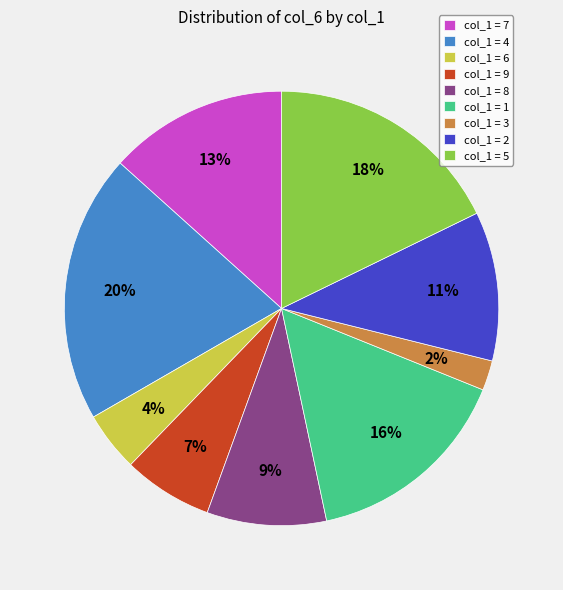

Does any single category account for the majority?

No